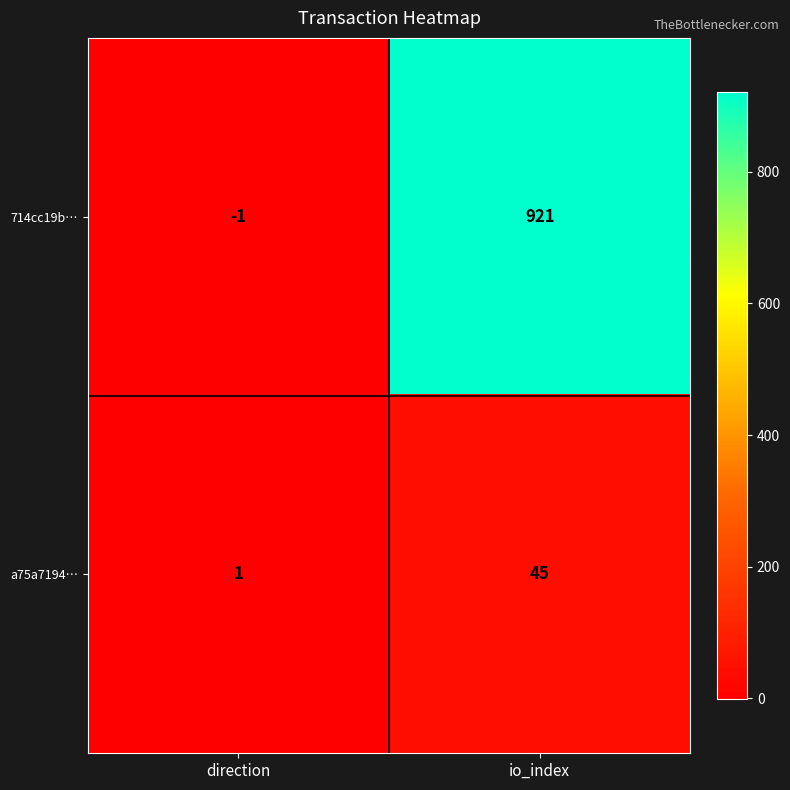

What is the difference between the maximum and minimum values in the a75a7194… series?

44